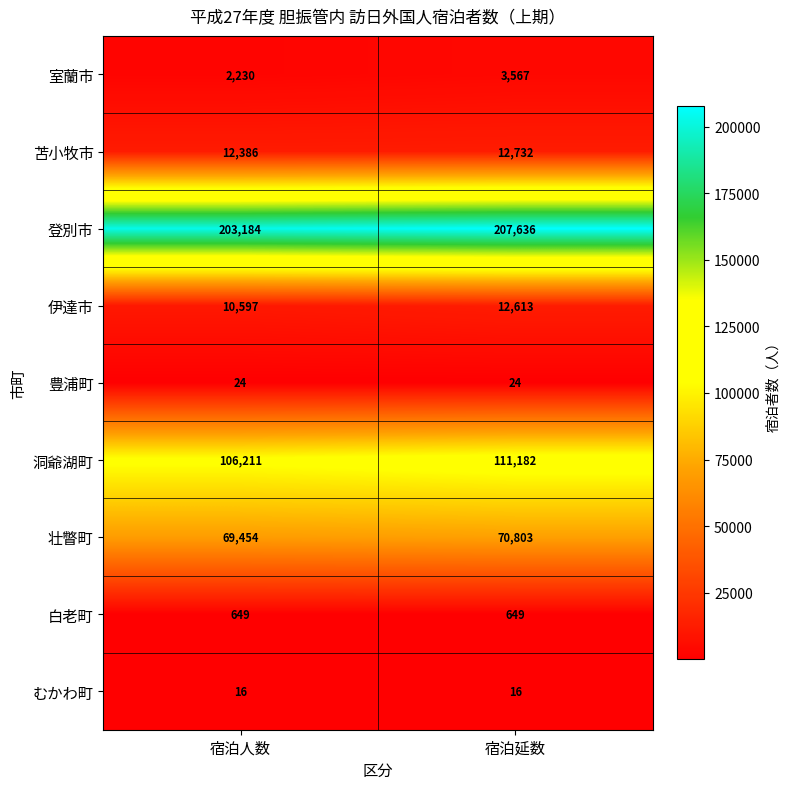

Rank the series at 宿泊人数 from lowest to highest value.

むかわ町, 豊浦町, 白老町, 室蘭市, 伊達市, 苫小牧市, 壮瞥町, 洞爺湖町, 登別市